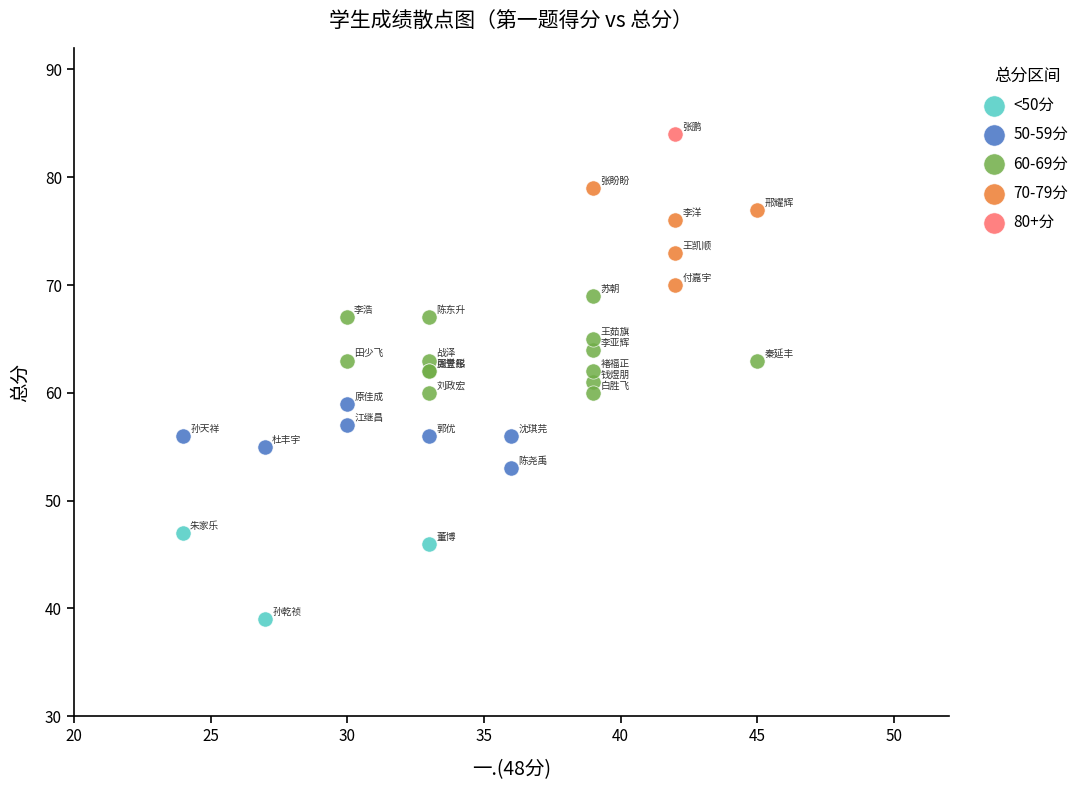

What are all the series names shown in the legend?

<50分, 50-59分, 60-69分, 70-79分, 80+分